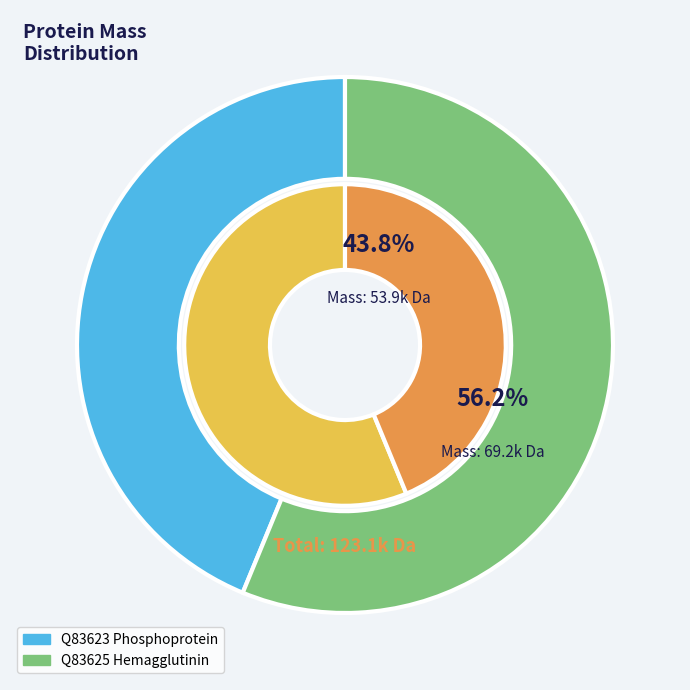

What percentage is the Q83625 Hemagglutinin slice, to the nearest percent?

56%